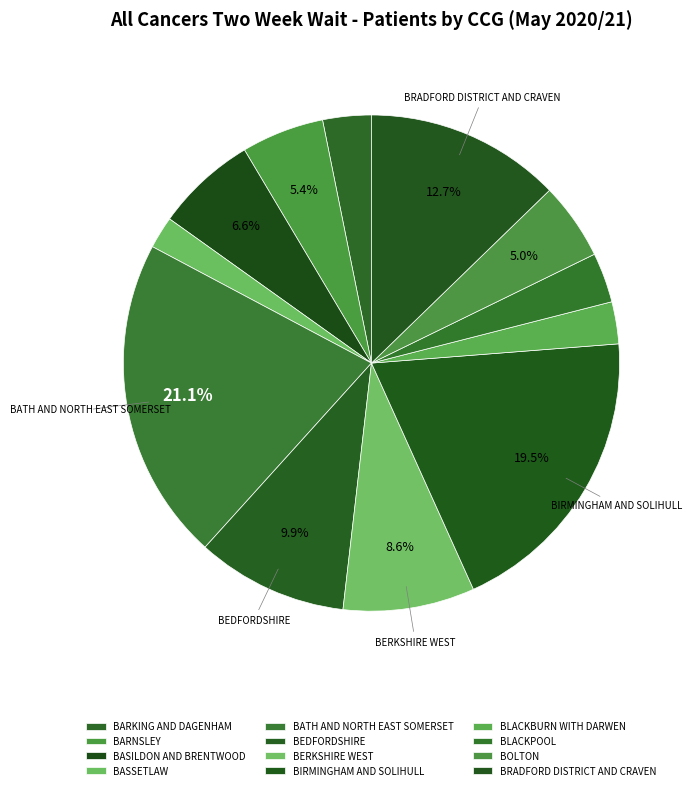

Which category has the biggest portion of the pie?

NHS BATH AND NORTH EAST SOMERSET CCG